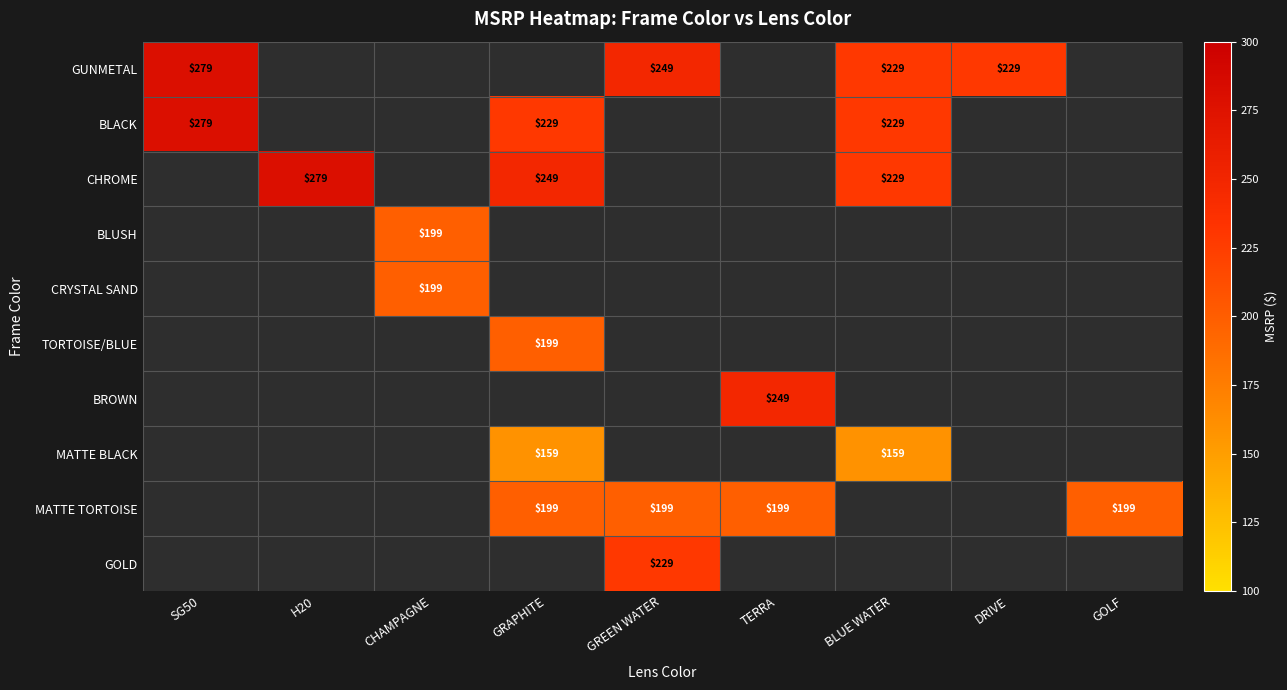

What is the greatest value displayed?

279.0